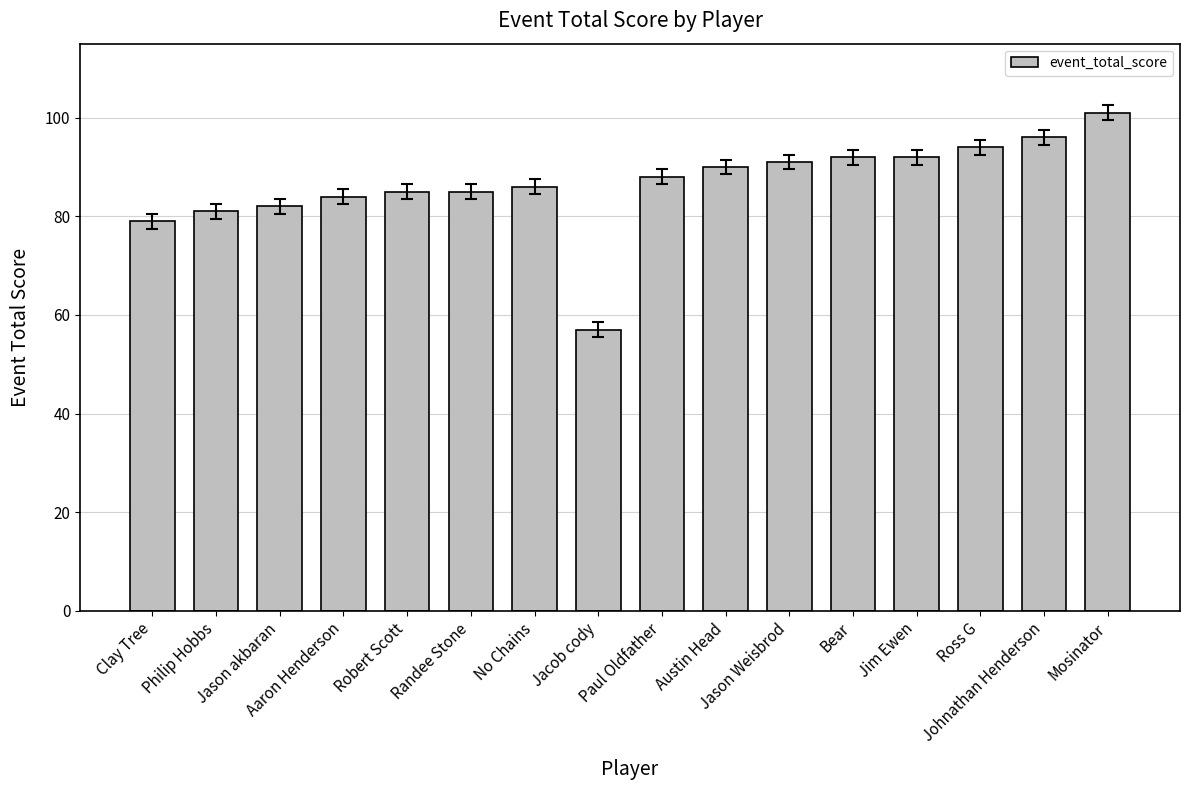

How many bars are there in total?

16